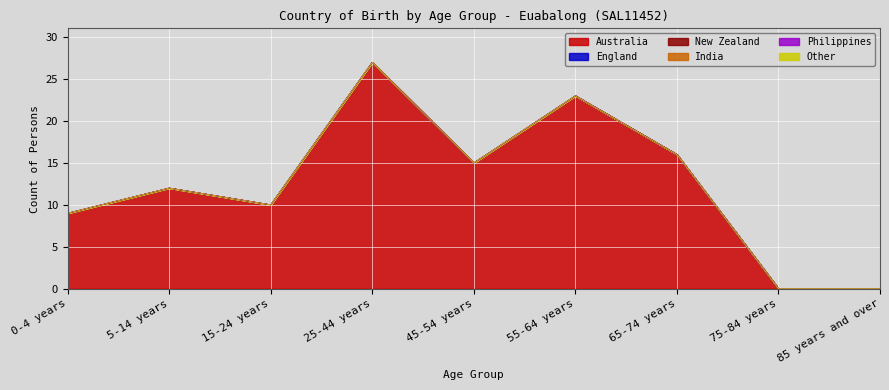

What is the label of the 5th point from the left?

45-54 years